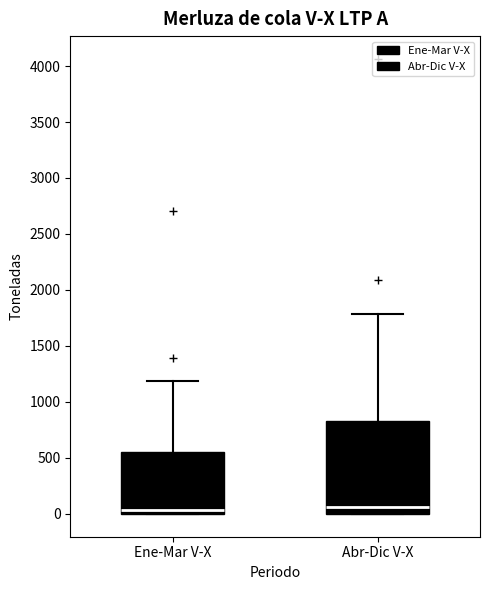

Comparing the boxes themselves (not the whiskers), which one is the tallest?

Abr-Dic V-X